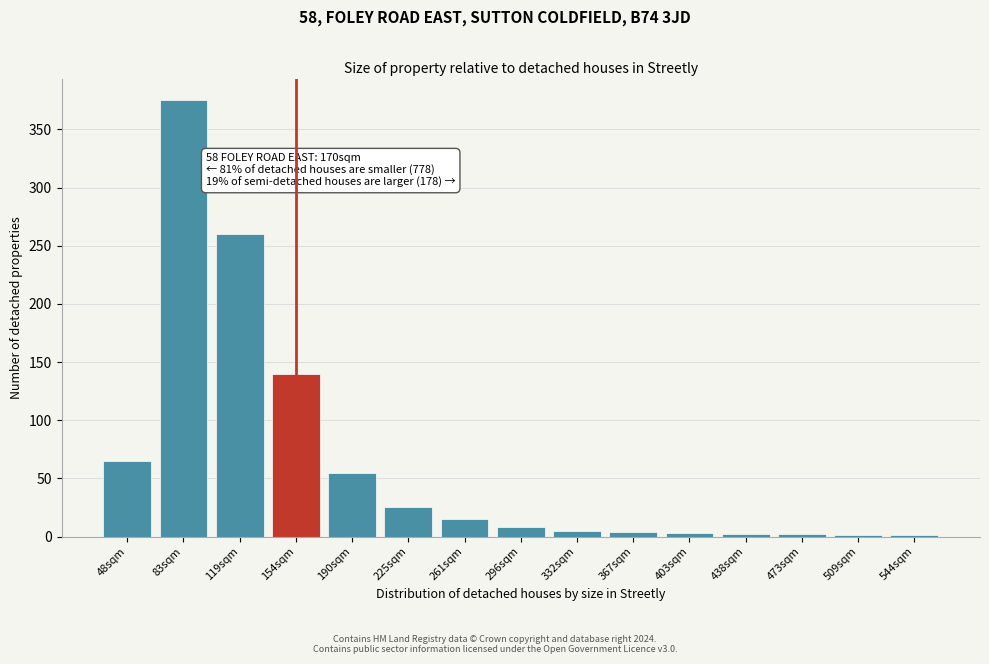

What is the greatest value displayed?

375